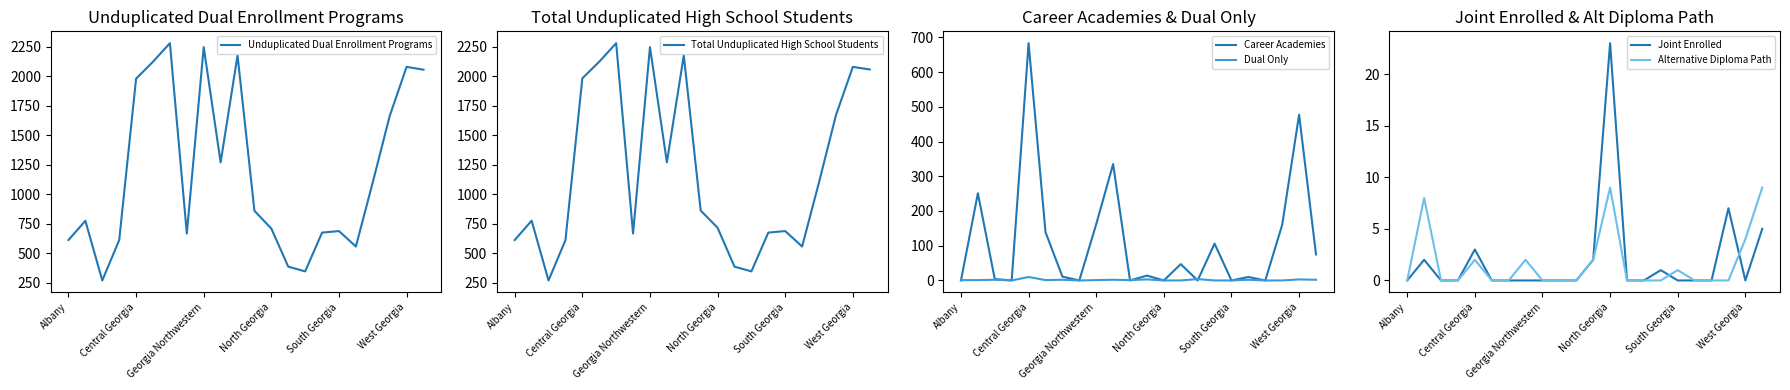

What are all the series names shown in the legend?

Unduplicated Dual Enrollment Programs, Total Unduplicated High School Students, Career Academies, Dual Only, Joint Enrolled, Alternative Diploma Path